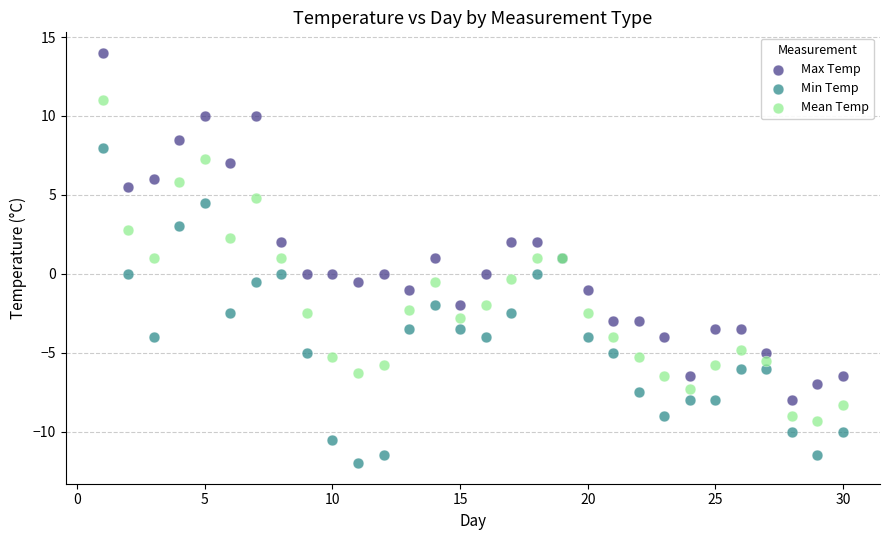

What are all the series names shown in the legend?

Max Temp, Min Temp, Mean Temp